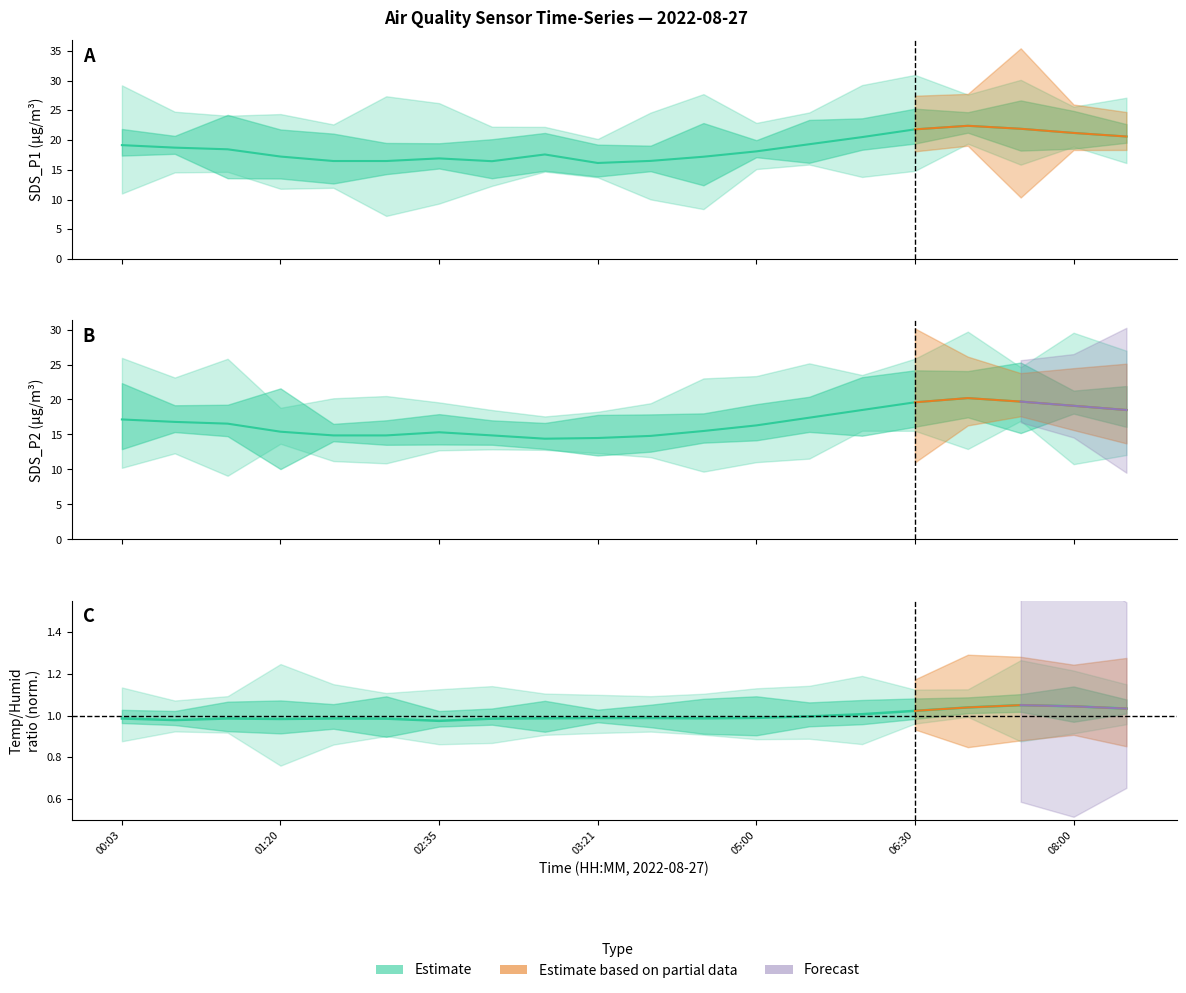

What is the minimum value for SDS_P1?

16.1